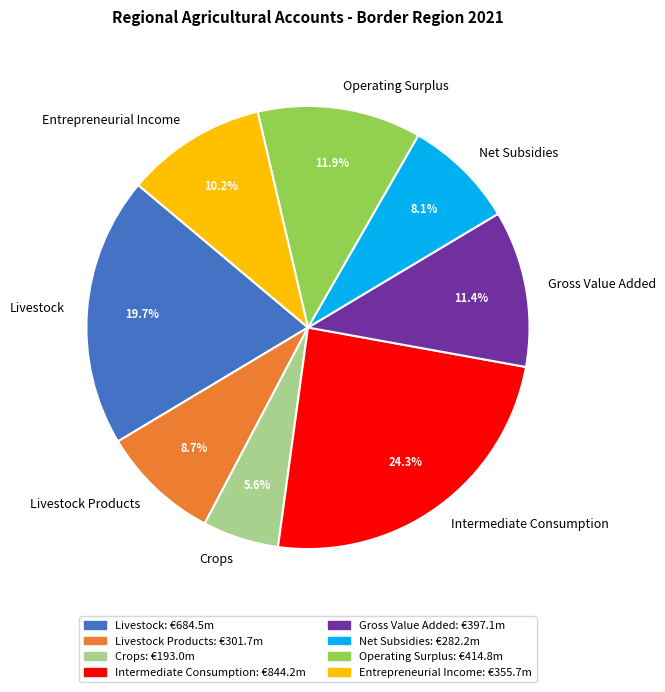

Rank the categories by value from highest to lowest.

Intermediate Consumption, Livestock, Operating Surplus, Gross Value Added, Entrepreneurial Income, Livestock Products, Net Subsidies, Crops